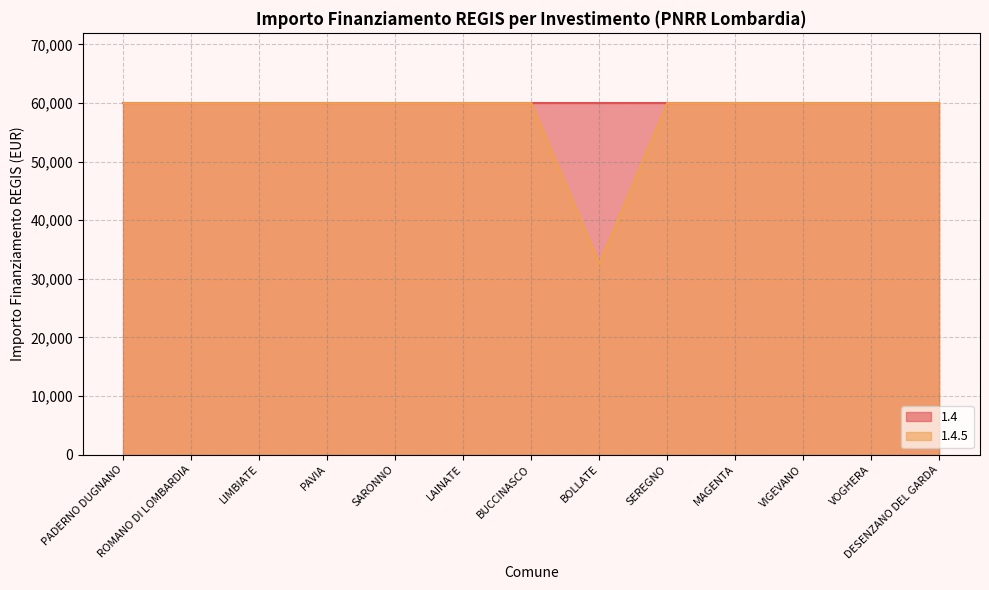

The Fascia A series shows 12435 at M1. True or false?

False